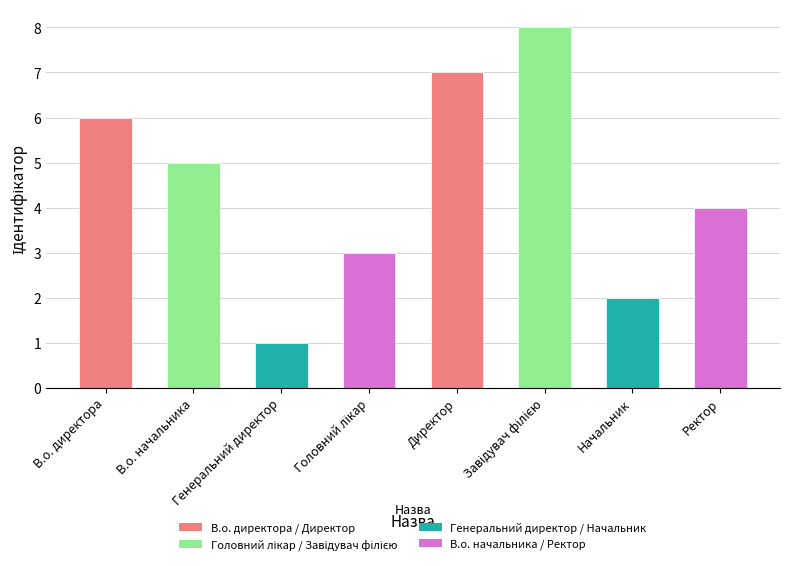

Between В.о. директора and Начальник, which is larger?

В.о. директора